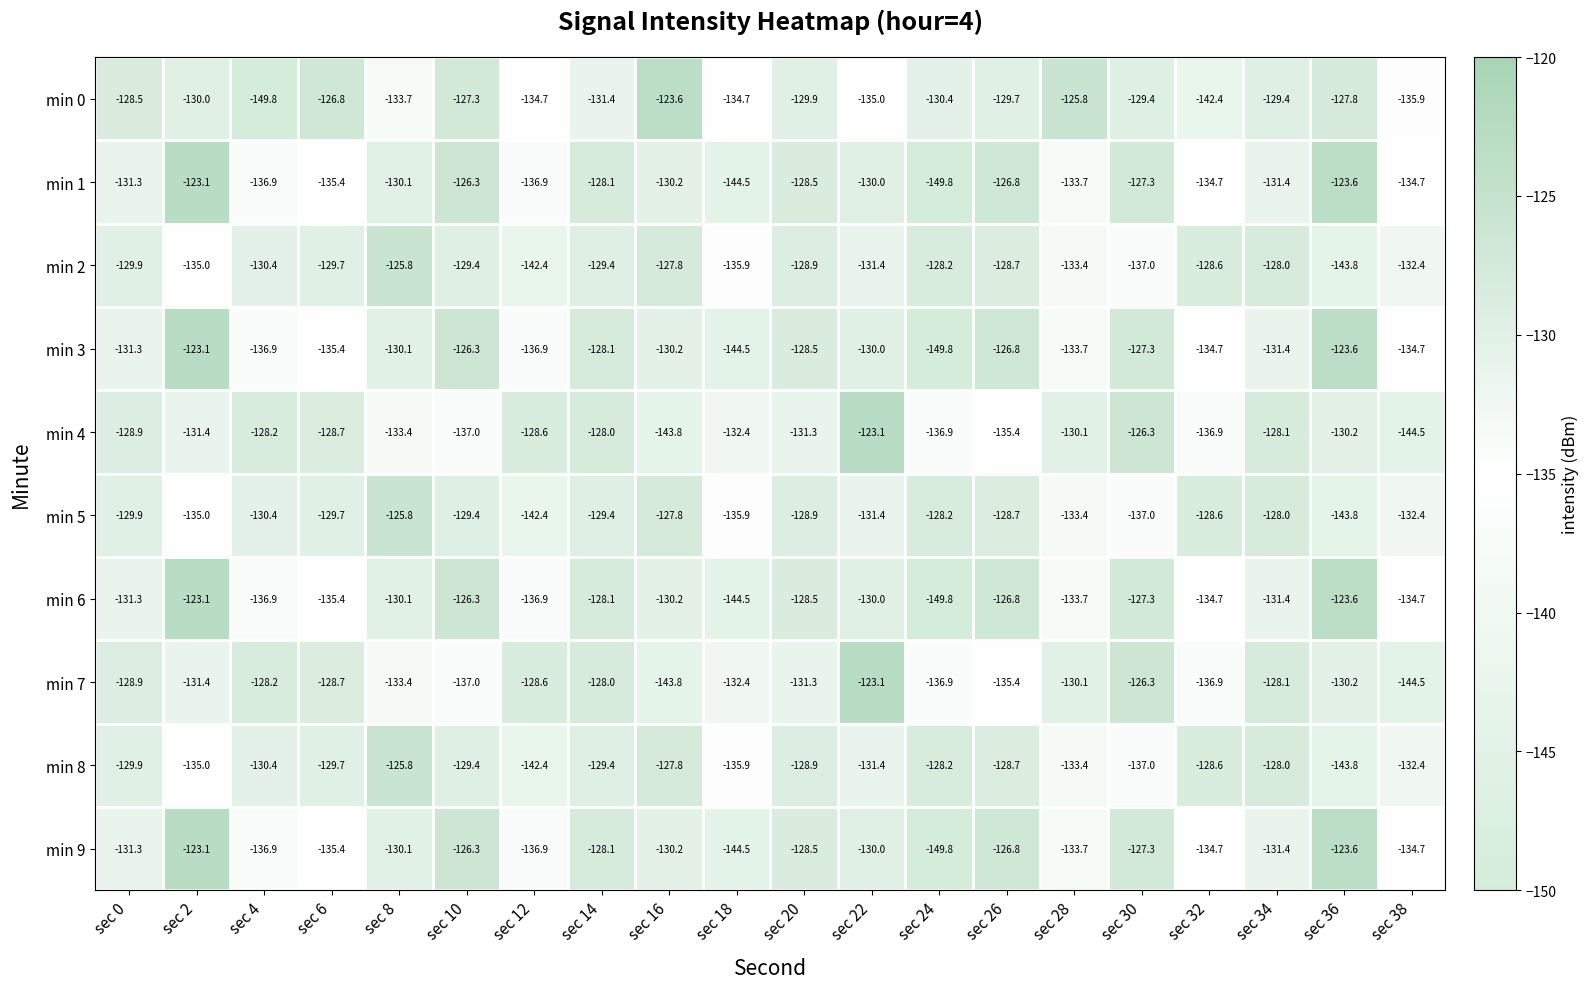

What is the smallest value displayed?

-149.8